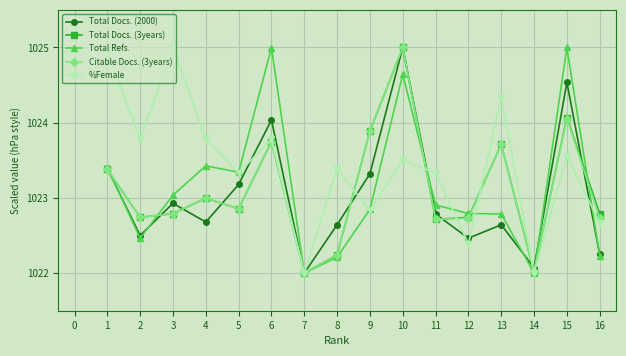

At which category does Total Docs. (3years) reach its first local peak?

4